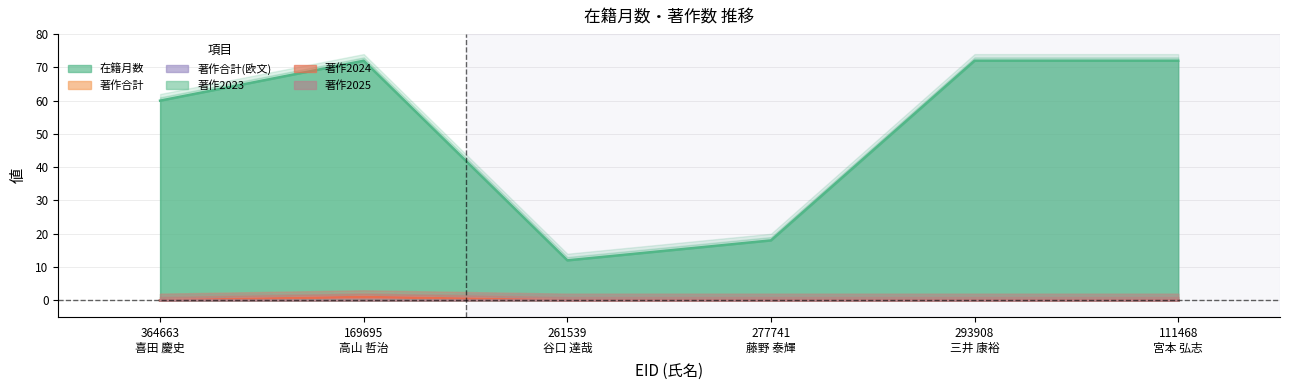

What is the label of the 2nd point from the left?

169695 高山 哲治